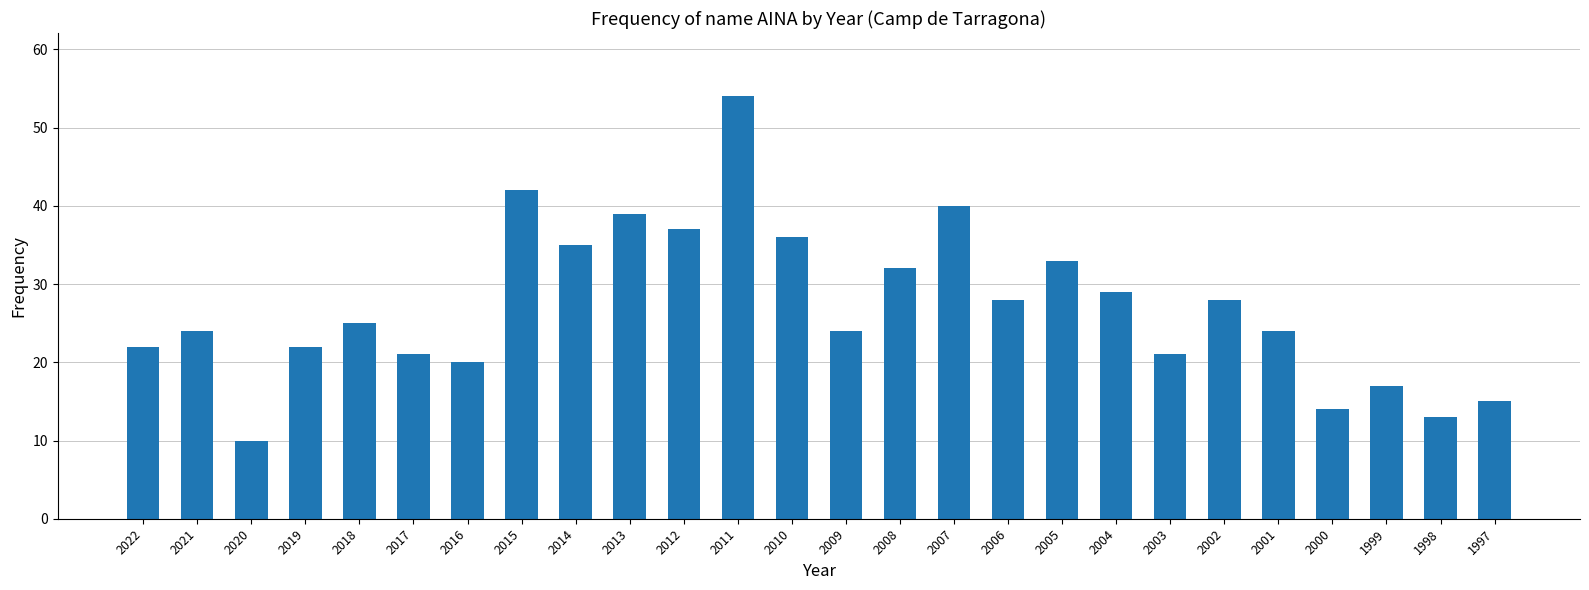

The chart shows a value of 50 at 2012. True or false?

False